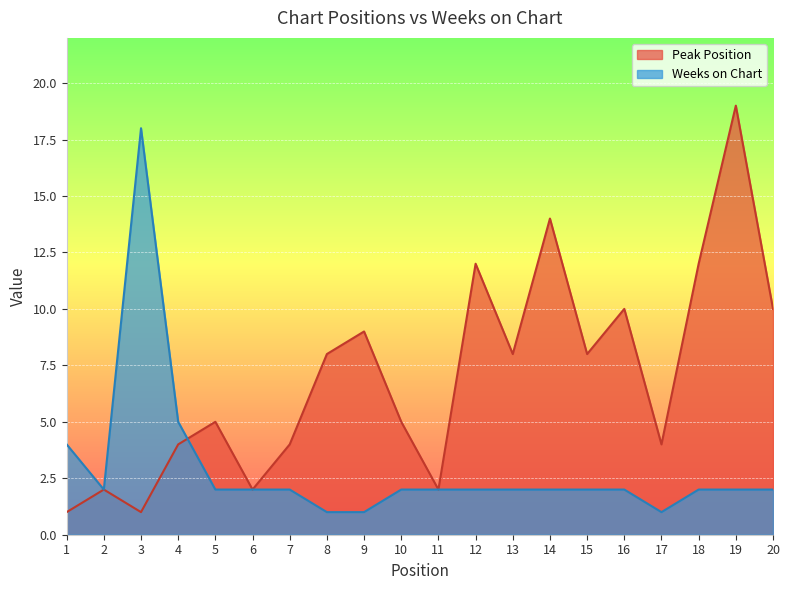

The Peak Position series shows 3 at 15. True or false?

False